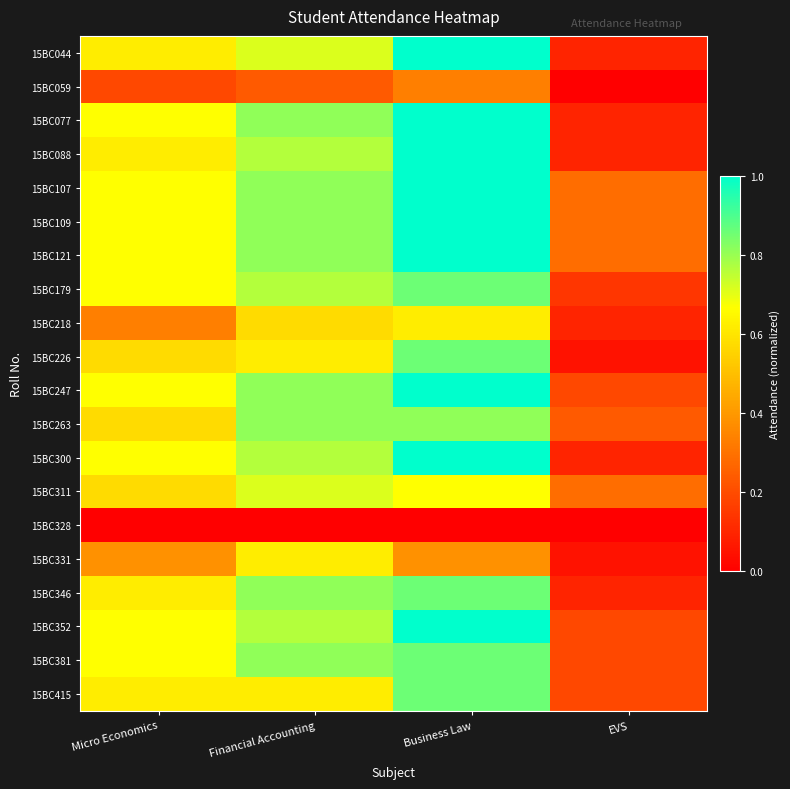

What is the total value across all series at Financial Accounting?

13.6